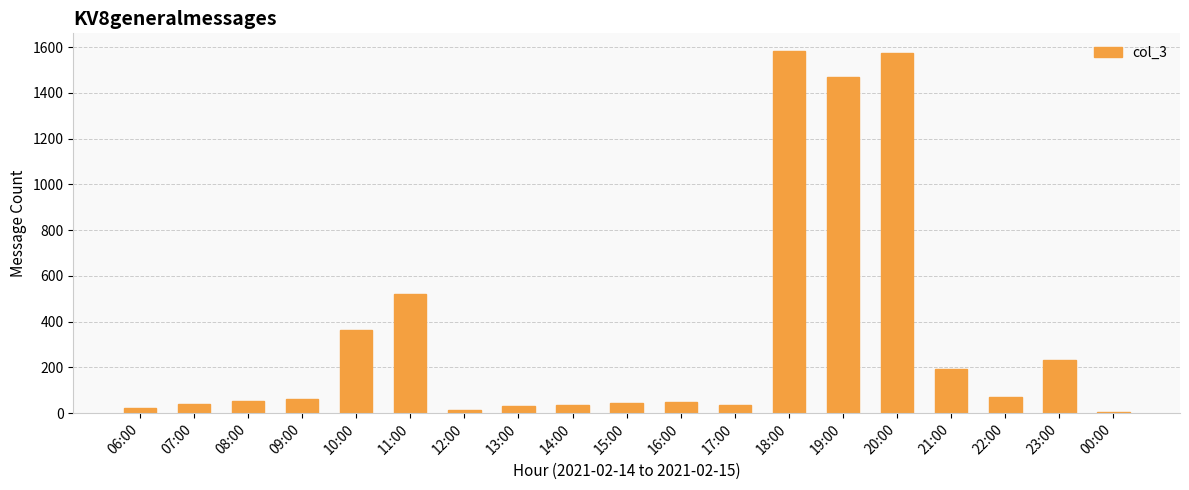

At which label is the value closest to 792?

11:00